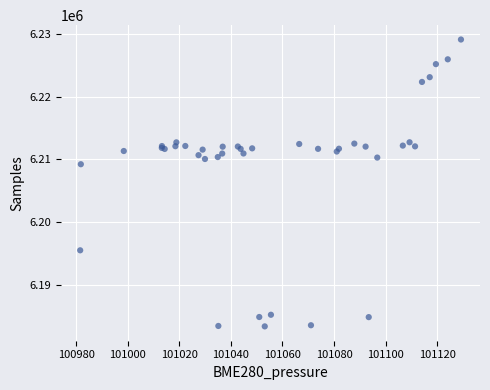

What Y value in the scatter plot is closest to 6206241?

6209230